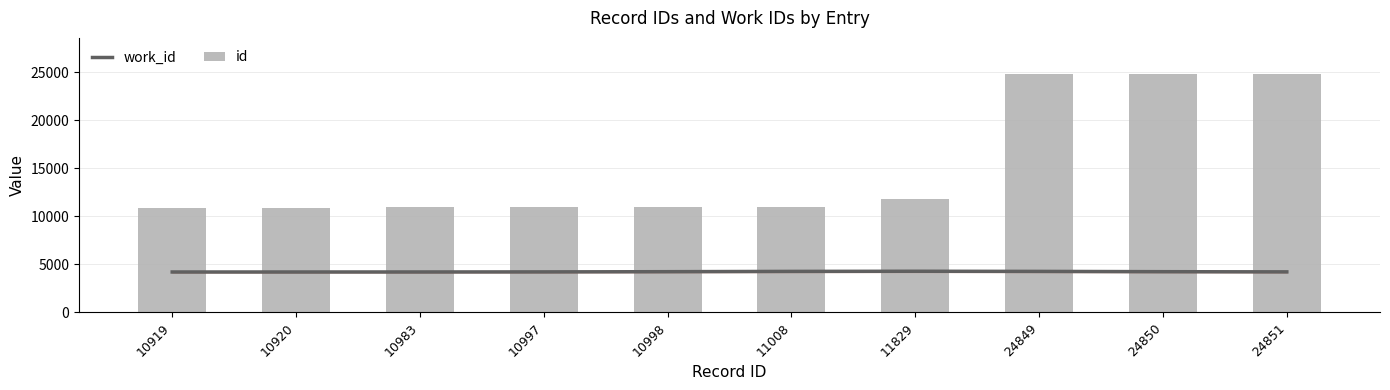

What is the average value of the work_id series?

4238.2